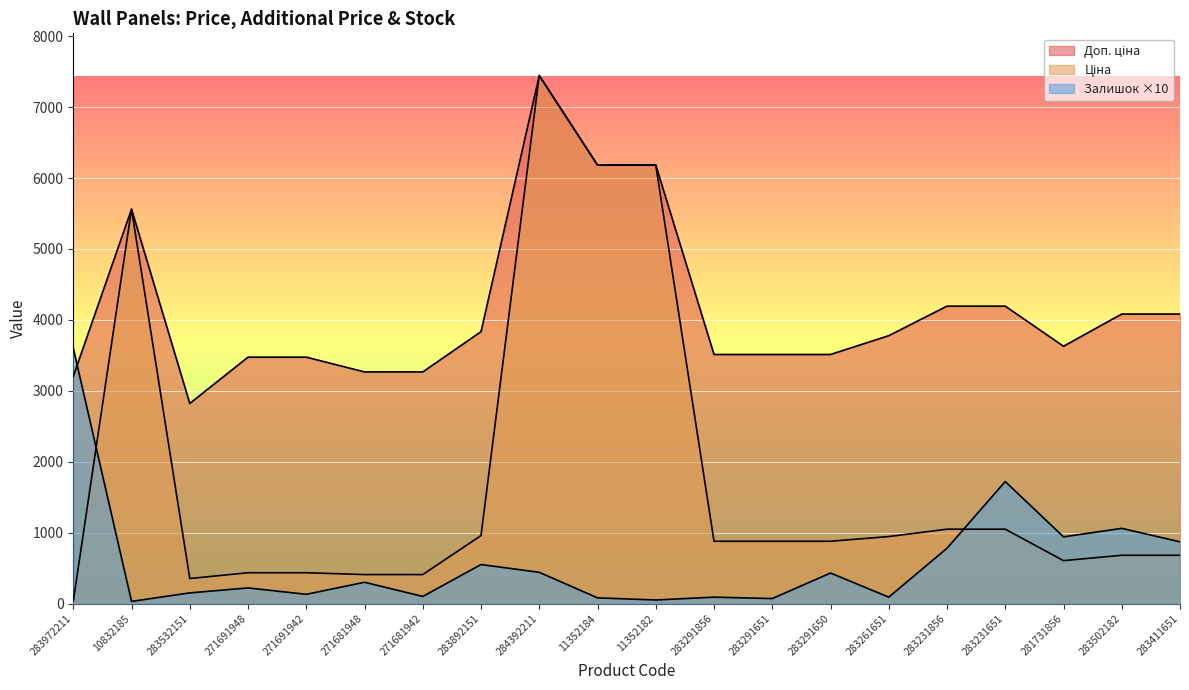

Does the chart display data point markers on the line(s)?

No